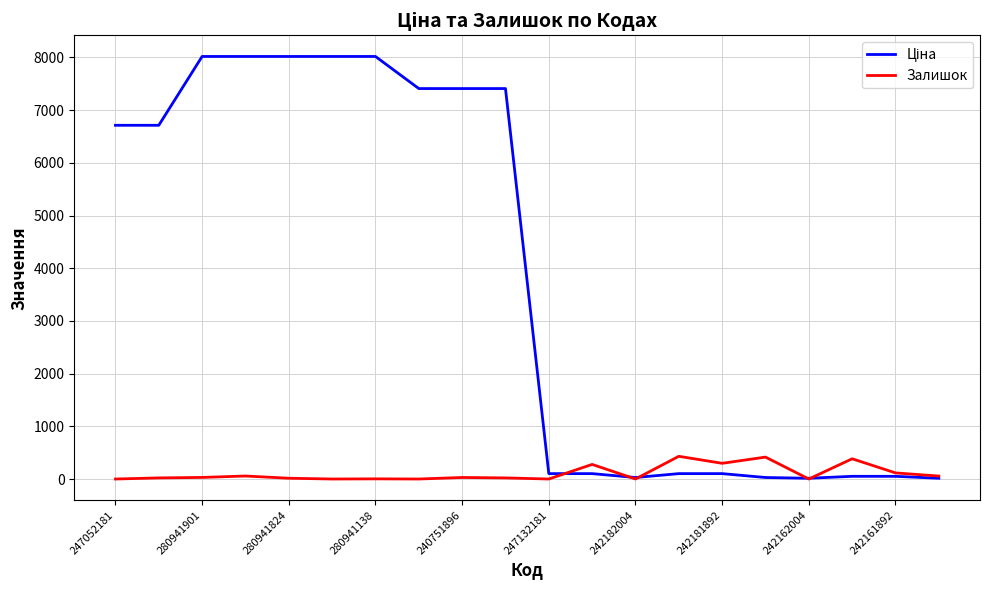

What is the maximum value for Залишок?

431.0